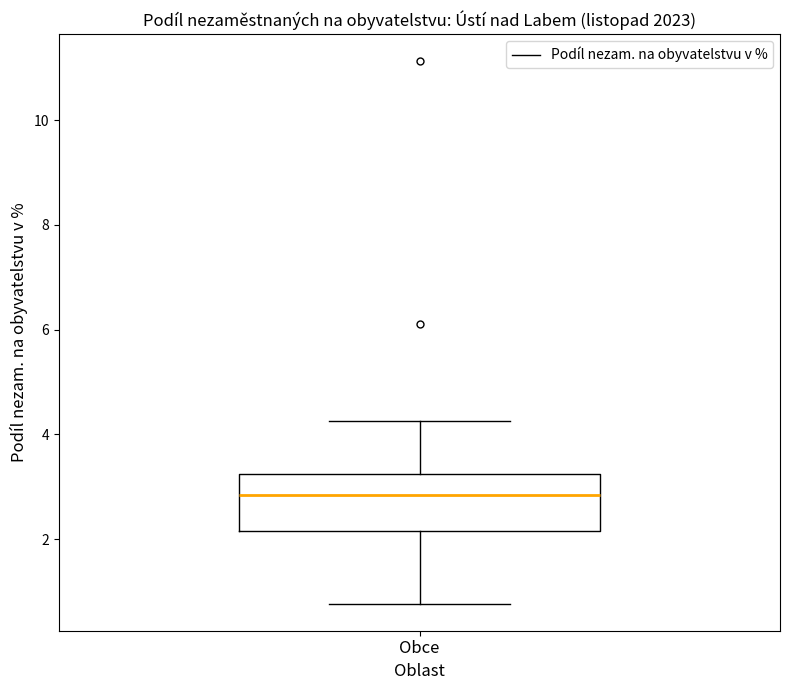

Where is the upper edge of the box for Obce on the y-axis? The values are not printed on the chart, so give them approximately, as read against the axis.

3.2